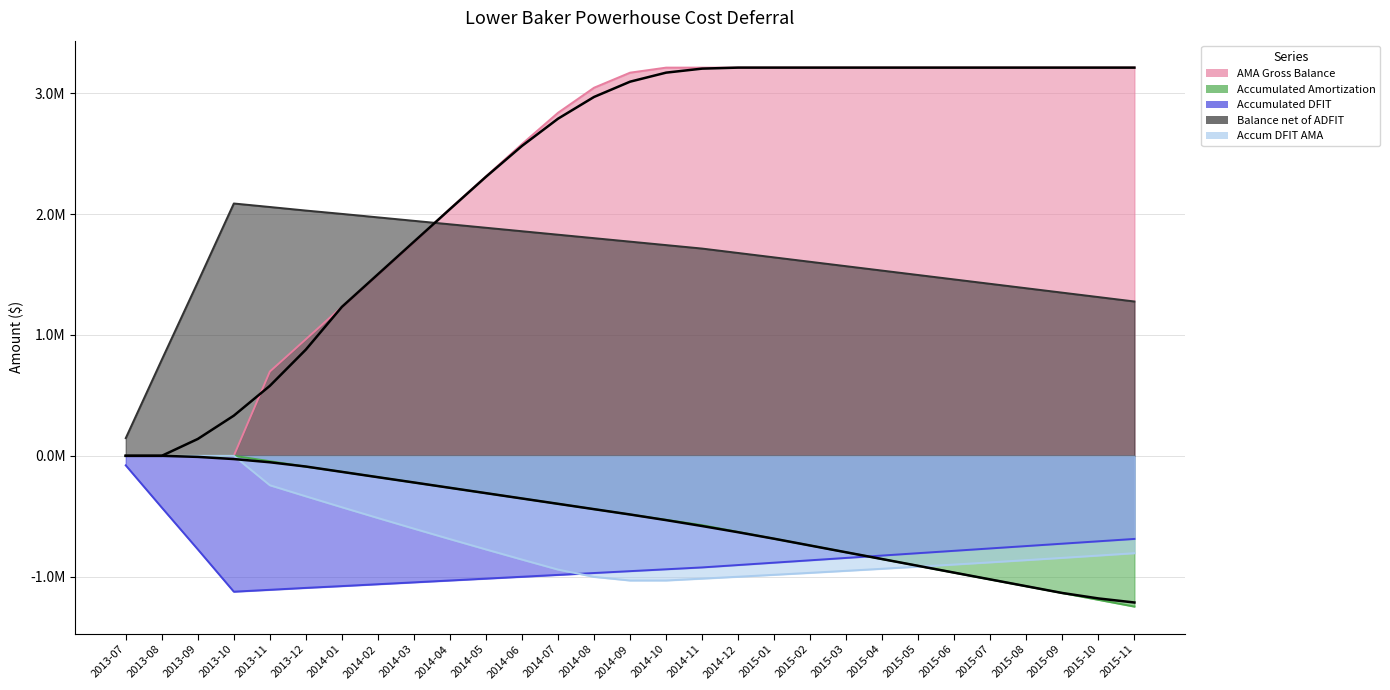

At how many categories does at least one series exceed 0?

29